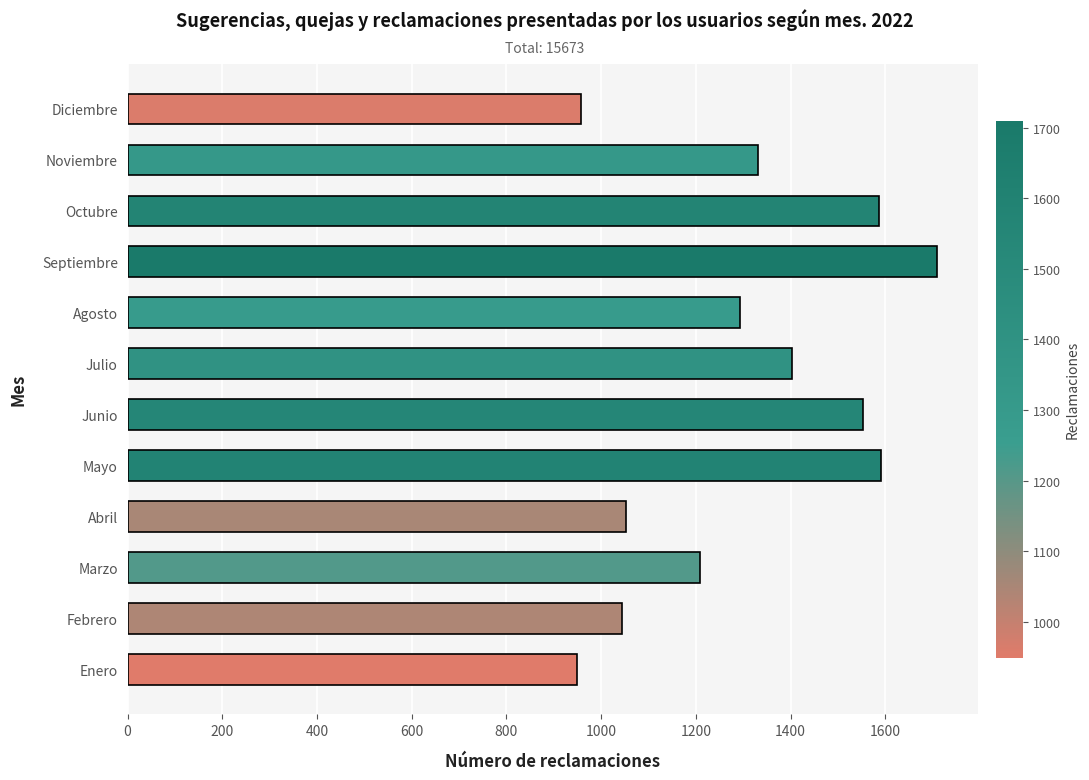

How many data points are less than 1330?

6